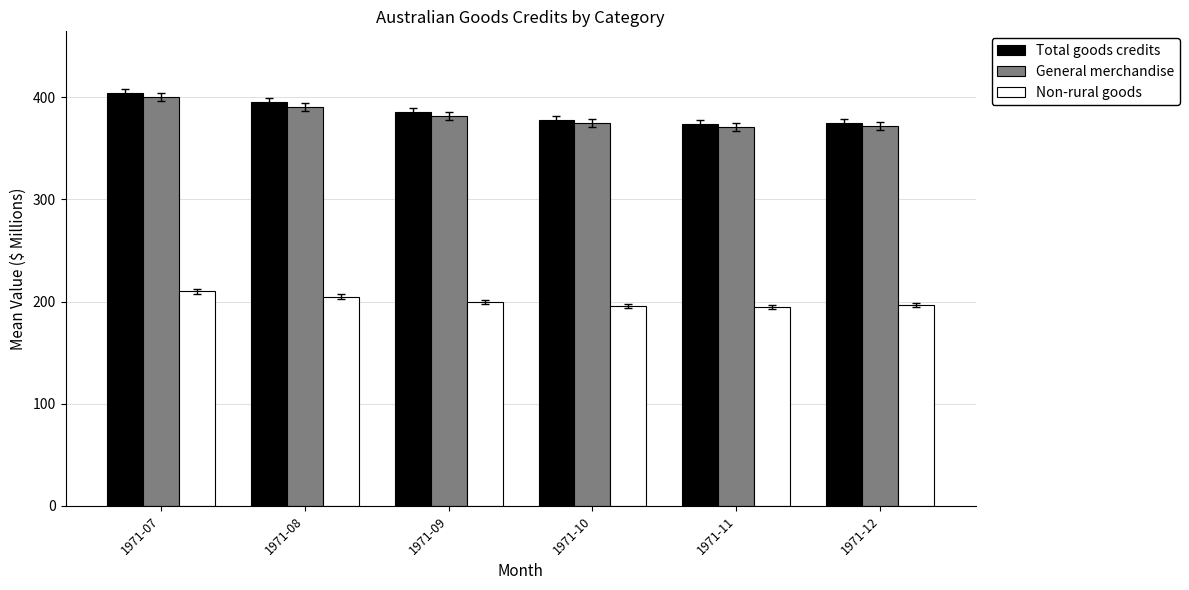

The Non-rural goods series shows 58 at 1971-12. True or false?

False